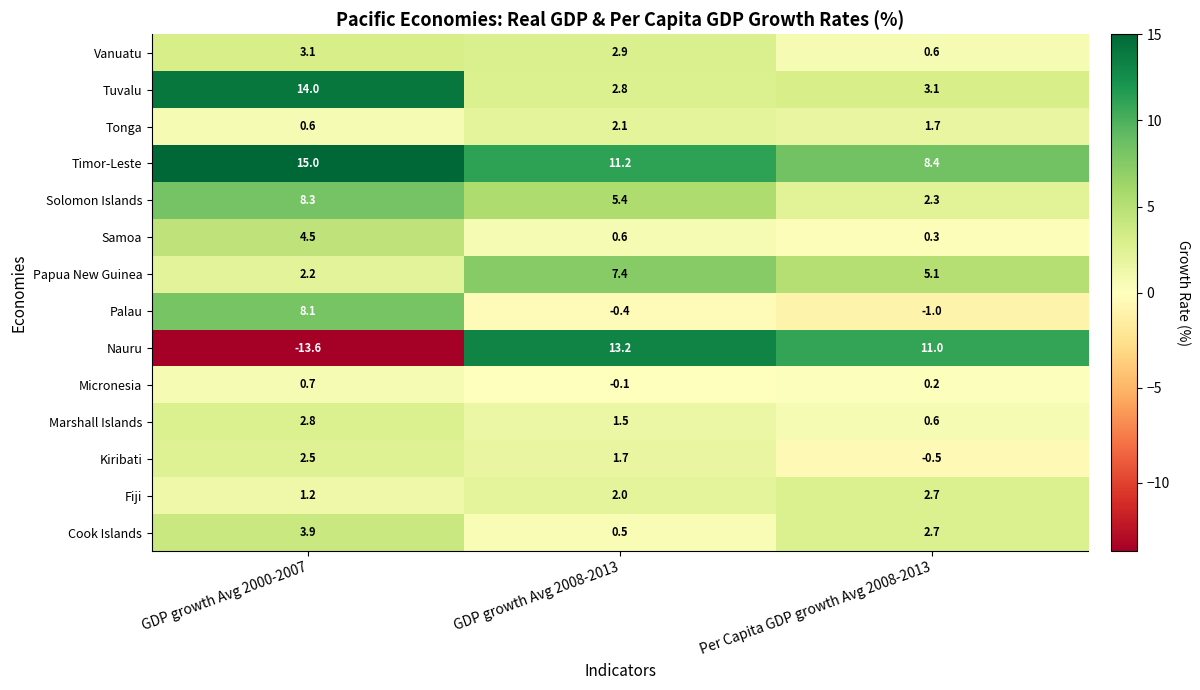

What is the smallest value displayed?

-13.6